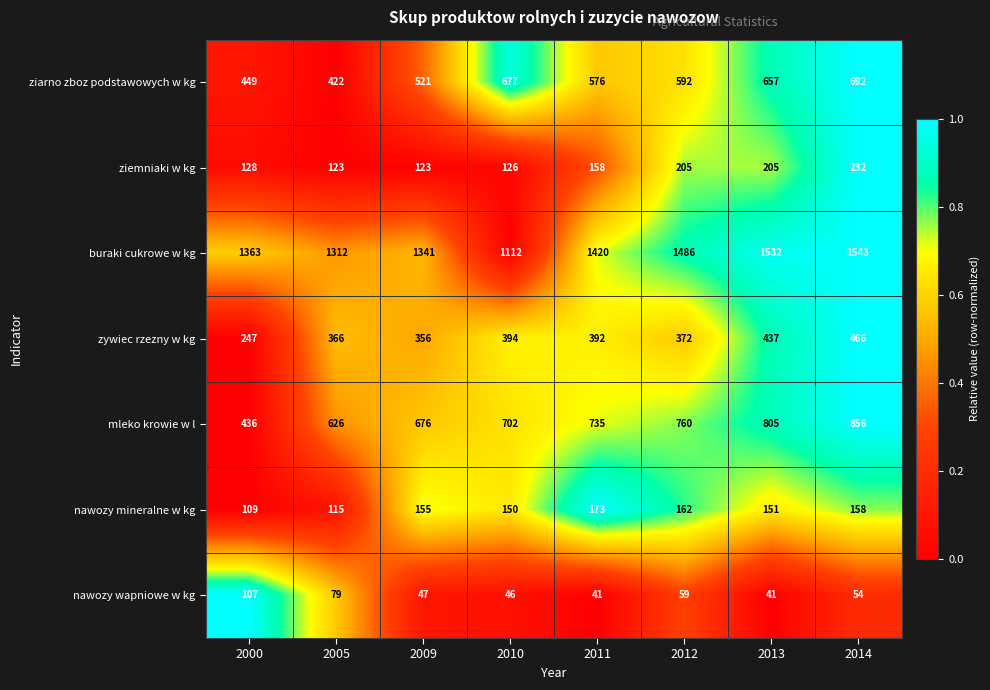

At which category does the chart reach its peak across all series?

2014